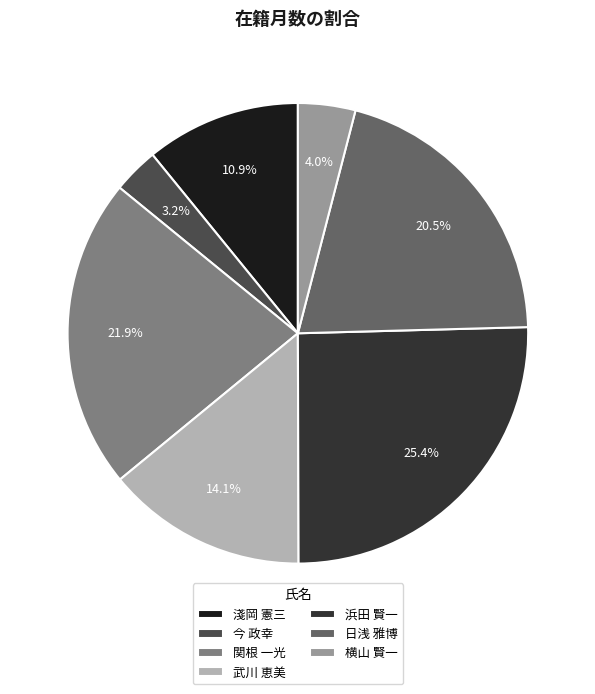

To the nearest percent, what portion does 淺岡 憲三 represent?

11%